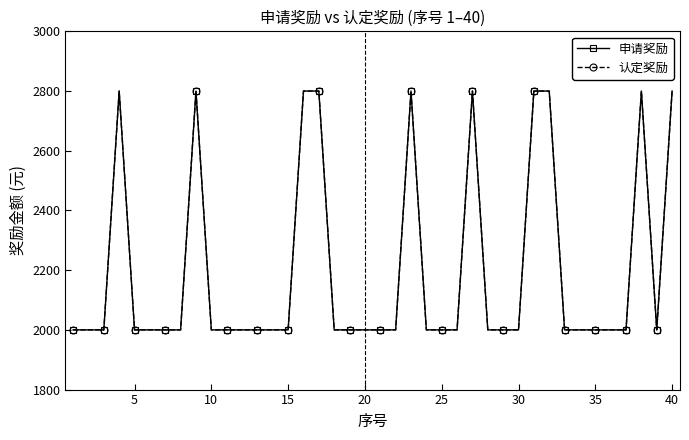

Reading left to right, list all the values displayed in this chart.

申请奖励: 2000	2000	2000	2800	2000	2000	2000	2000	2800	2000	2000	2000	2000	2000	2000	2800	2800	2000	2000	2000	2000	2000	2800	2000	2000	2000	2800	2000	2000	2000	2800	2800	2000	2000	2000	2000	2000	2800	2000	2800
认定奖励: 2000	2000	2000	2800	2000	2000	2000	2000	2800	2000	2000	2000	2000	2000	2000	2800	2800	2000	2000	2000	2000	2000	2800	2000	2000	2000	2800	2000	2000	2000	2800	2800	2000	2000	2000	2000	2000	2800	2000	2800